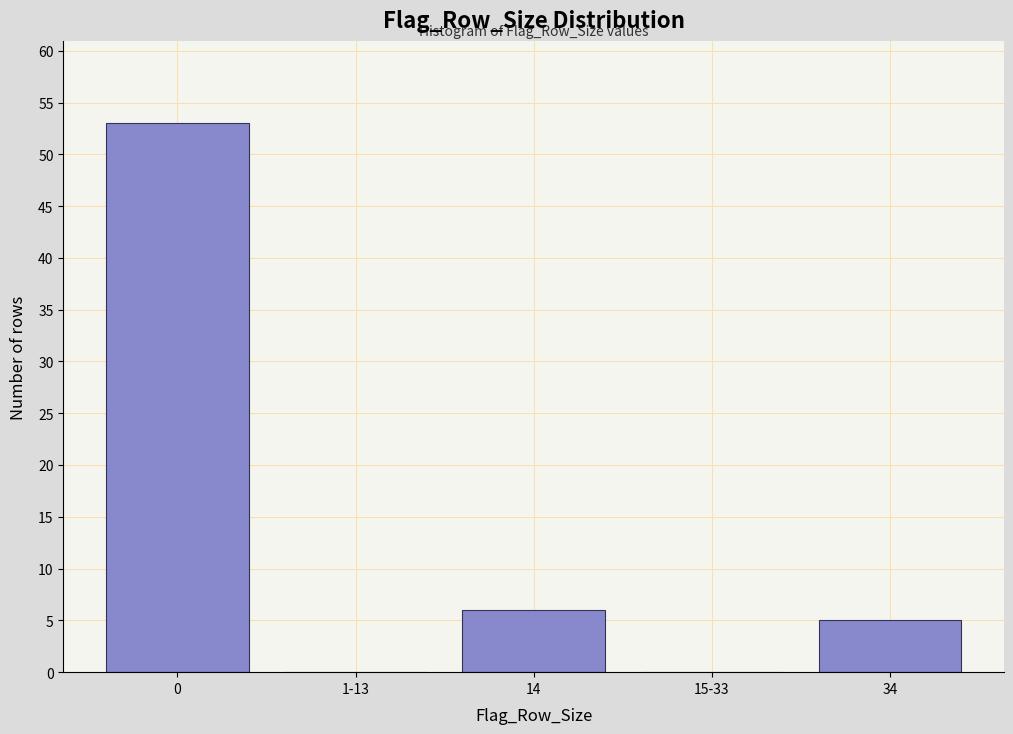

Reading left to right, extract all data points from this chart.

0=53	1-13=0	14=6	15-33=0	34=5